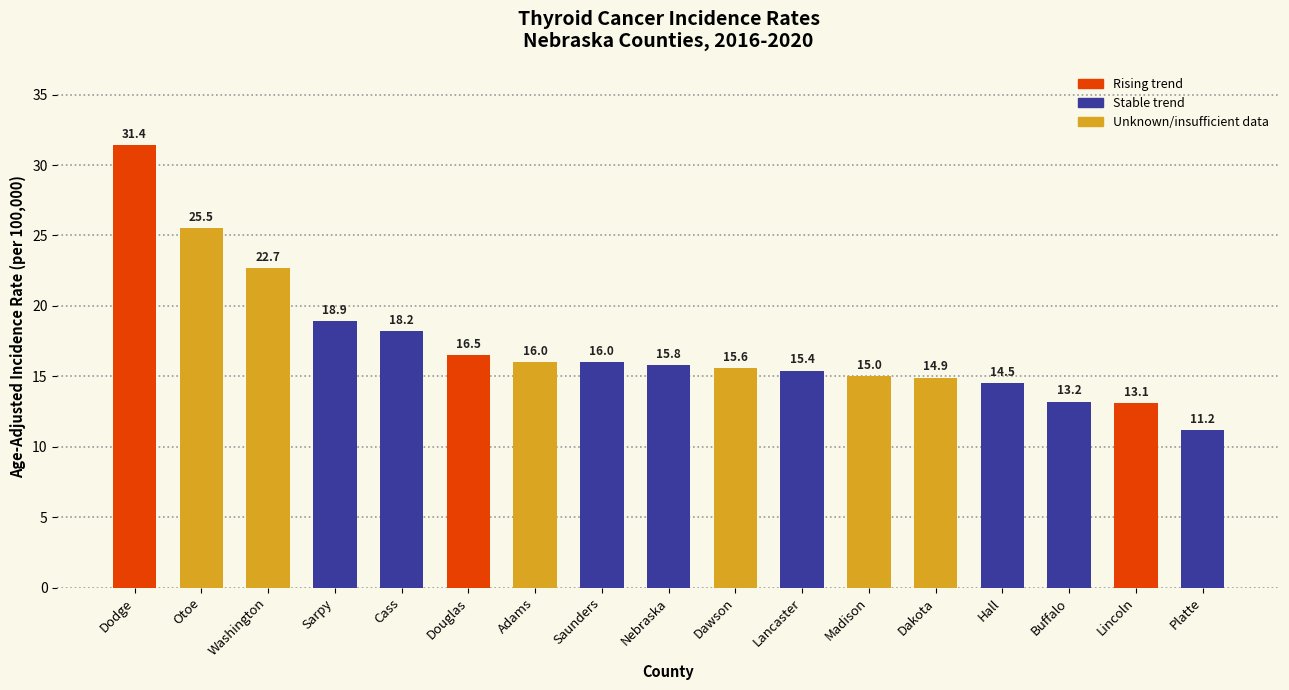

Reading left to right, list all the values displayed in this chart.

Dodge=31.4	Otoe=25.5	Washington=22.7	Sarpy=18.9	Cass=18.2	Douglas=16.5	Adams=16.0	Saunders=16.0	Nebraska=15.8	Dawson=15.6	Lancaster=15.4	Madison=15.0	Dakota=14.9	Hall=14.5	Buffalo=13.2	Lincoln=13.1	Platte=11.2